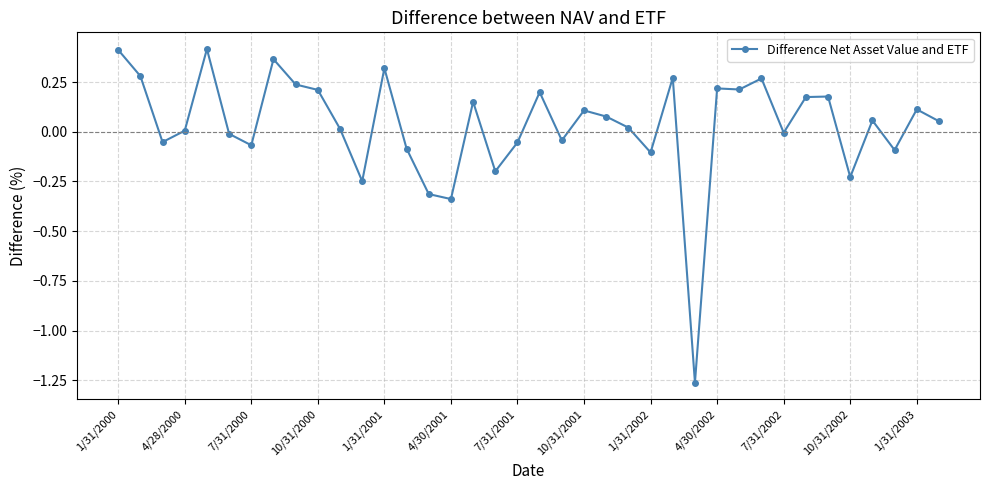

What is the sum of all values?

1.3